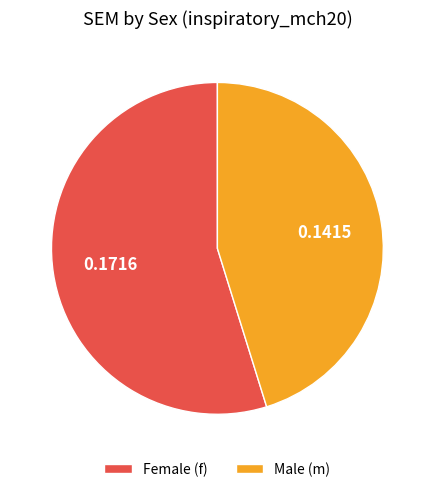

Does any single category account for the majority?

Yes